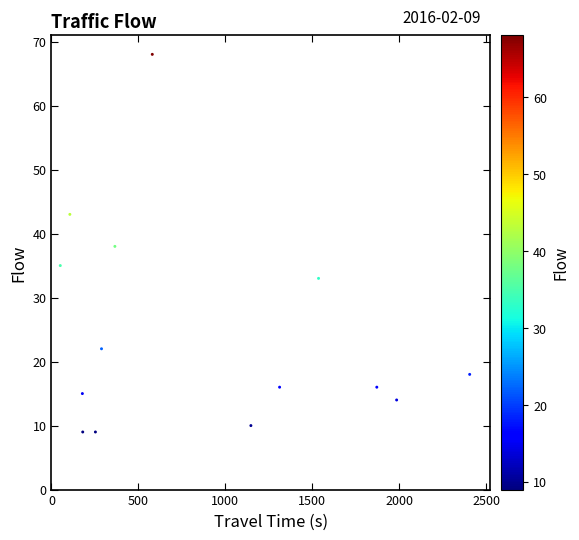

What is the range of Y values (max minus min)?

59